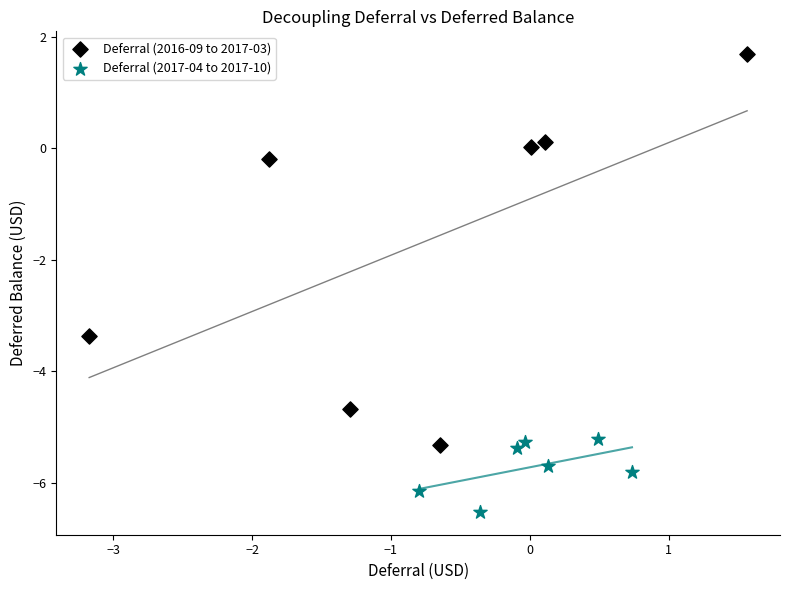

Which series has the widest spread of Y values?

Deferral (2016-09 to 2017-03)